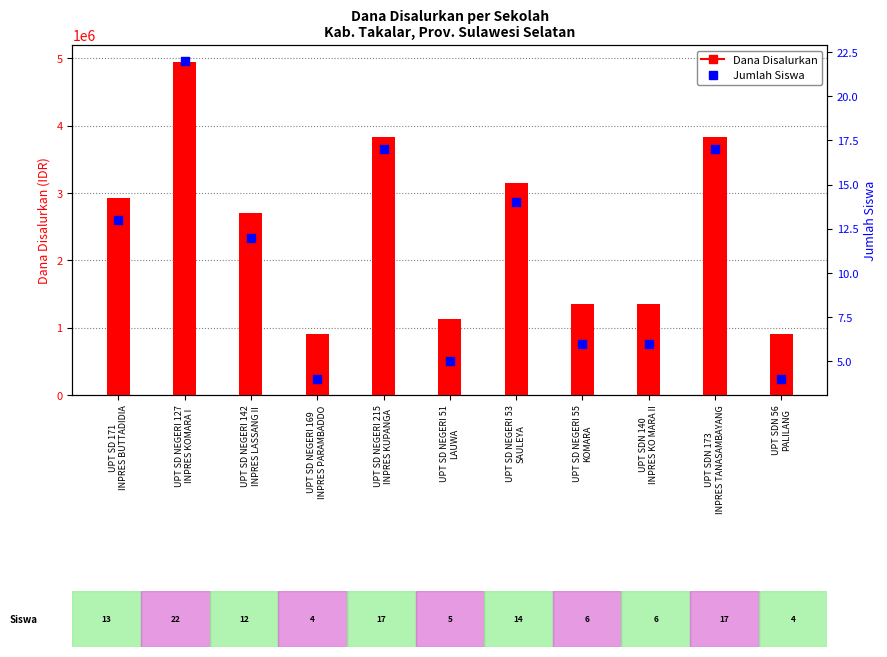

Which series contains the lowest Y value?

Jumlah Siswa